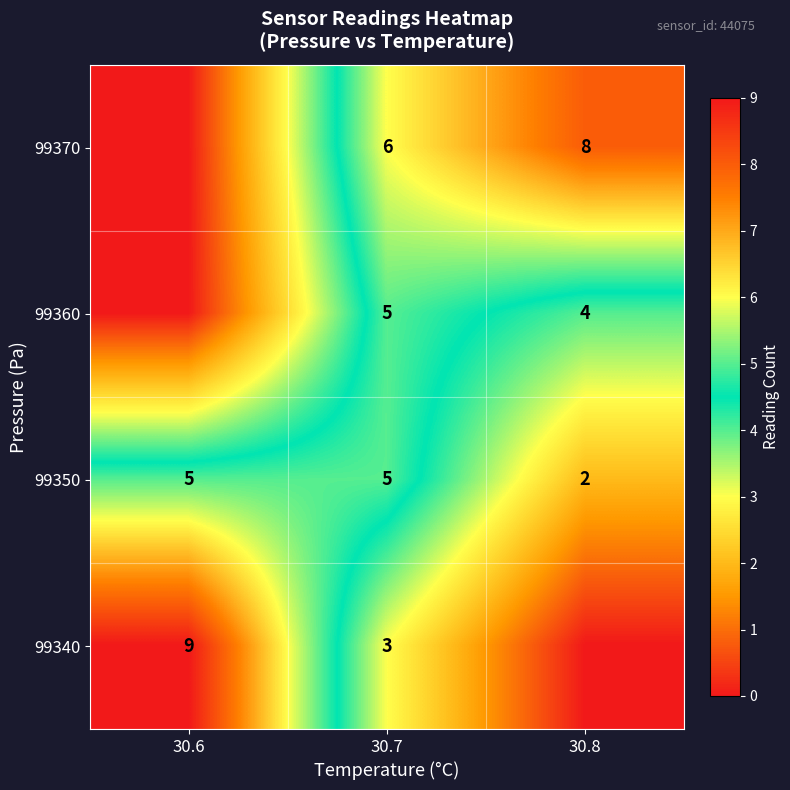

What is the average value of the 99350 series?

4